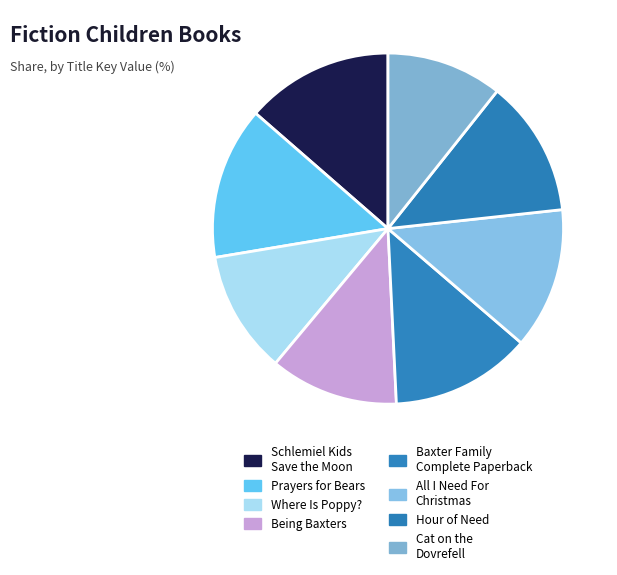

How many segments does this pie chart have?

8